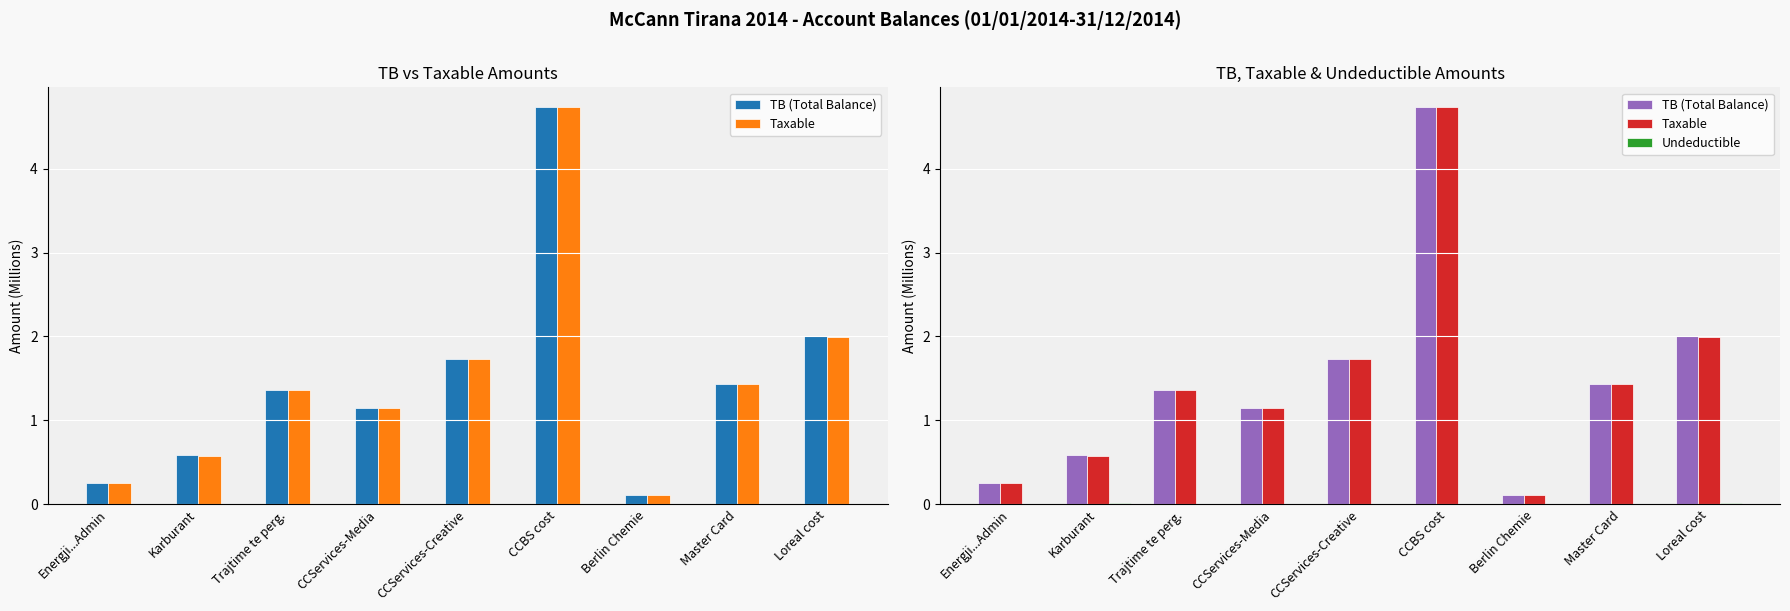

At which category is the sum across all series the highest?

CCBS cost